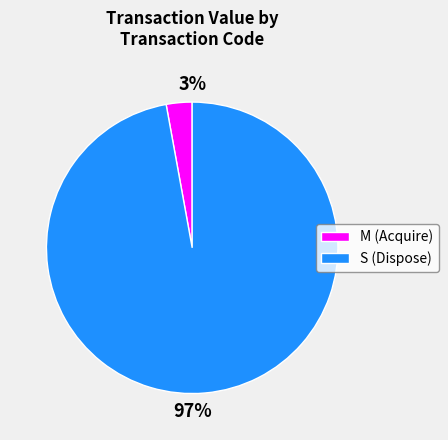

To the nearest percent, what is the difference between the largest and smallest slice percentages?

94%